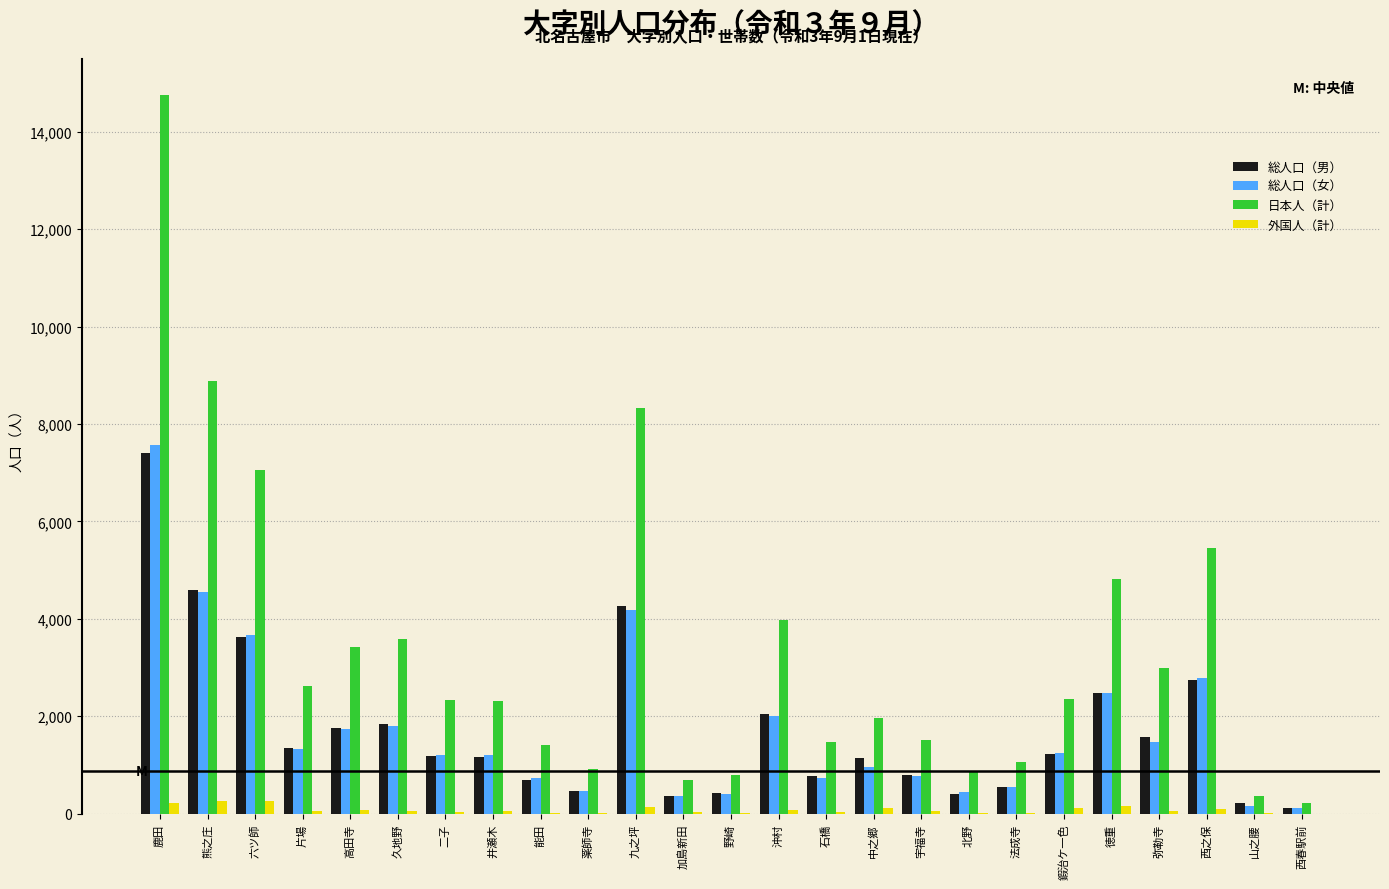

The value of 日本人（計） at 久地野 is 842. True or false?

False